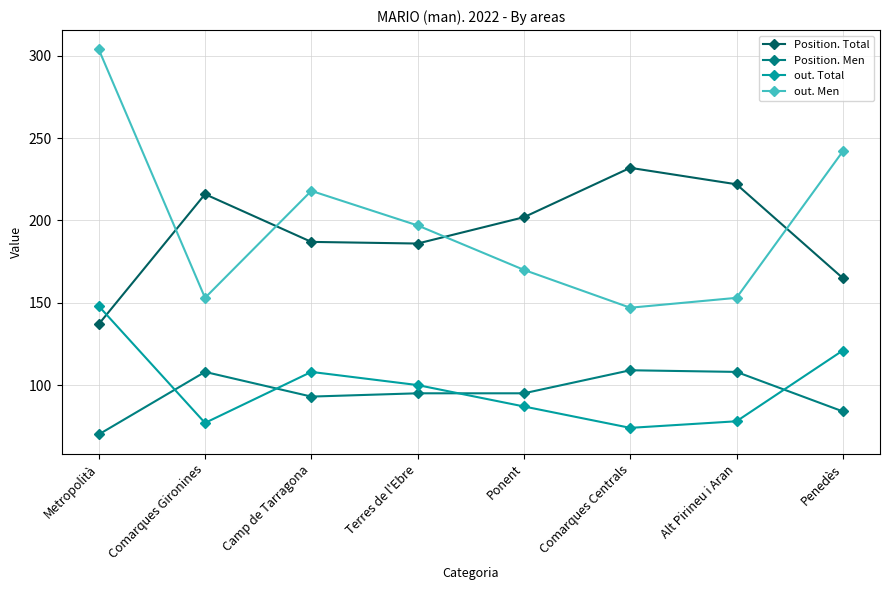

What is the total value across all series at Comarques Centrals?

562